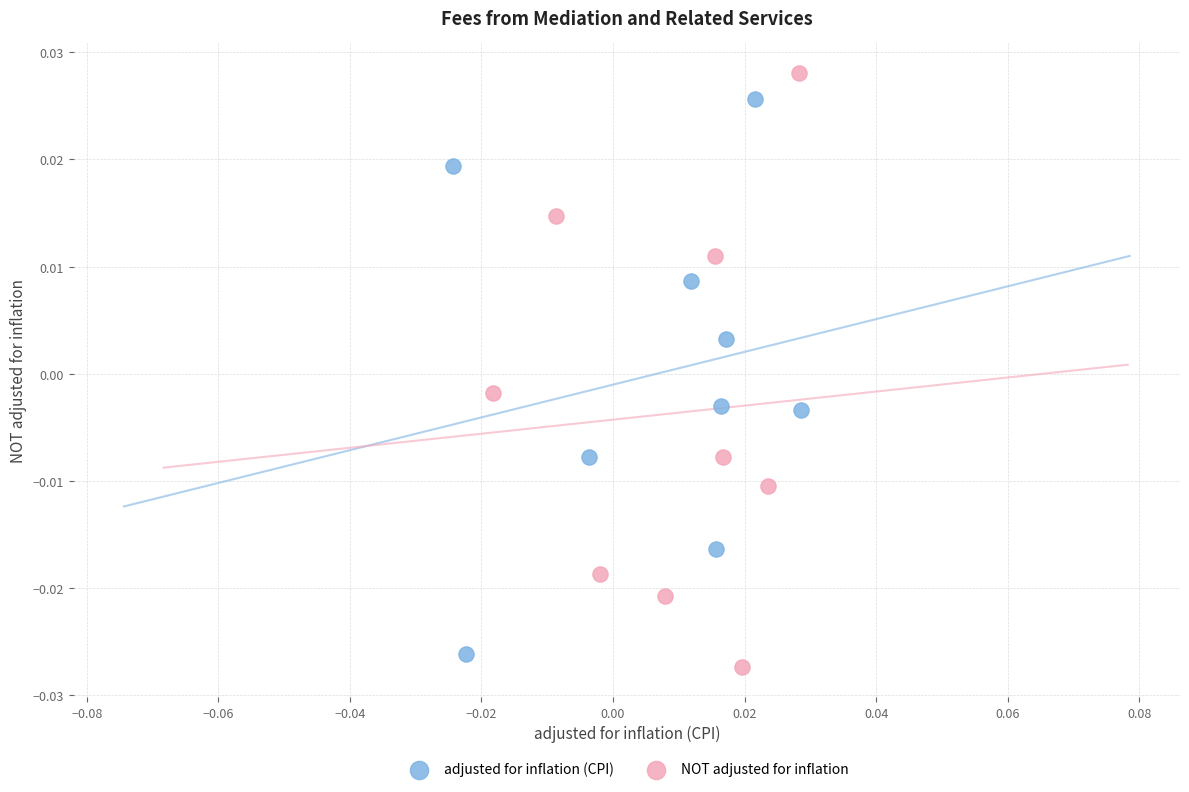

Which series reaches the maximum Y coordinate?

NOT adjusted for inflation